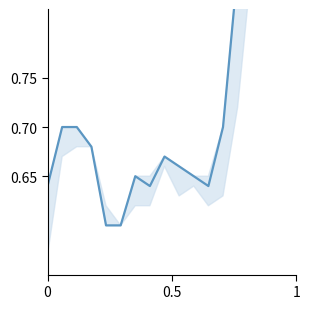

What is the difference between the maximum and minimum values?

0.4